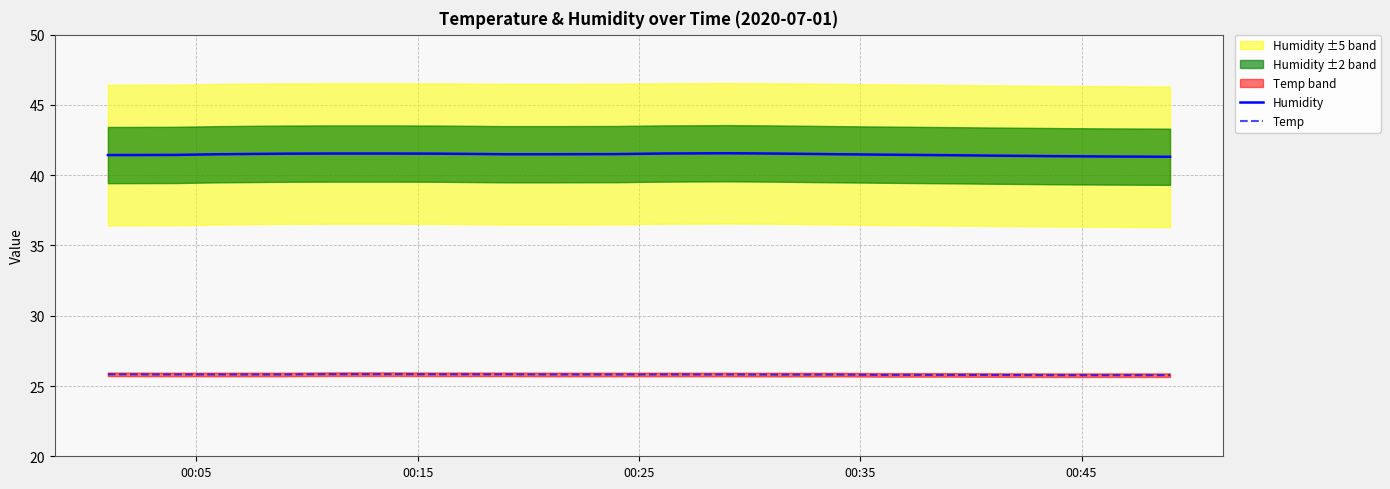

Does the chart display data point markers on the line(s)?

No